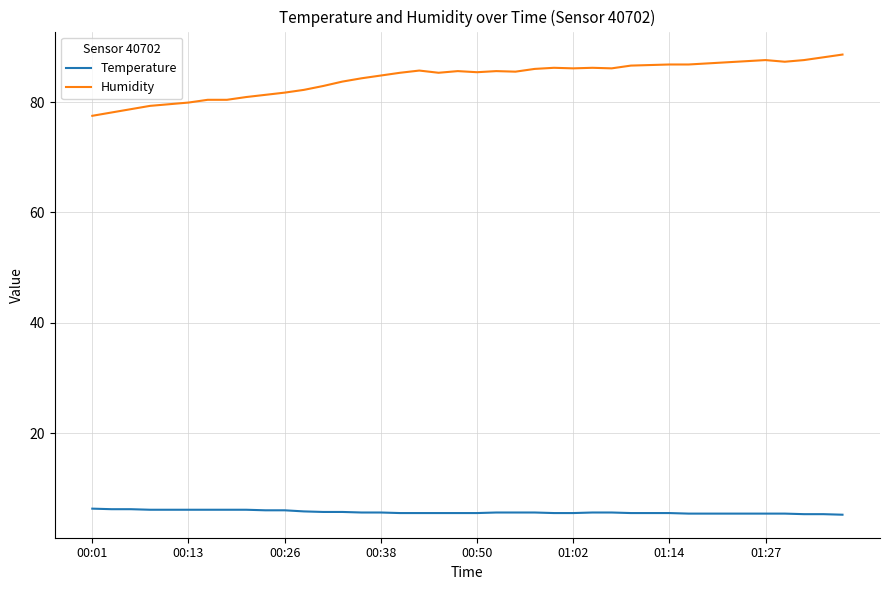

Which series has the largest total across all categories?

Humidity